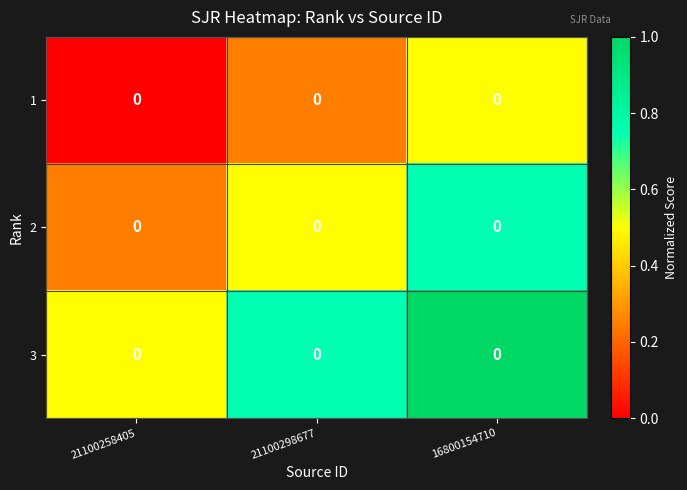

Between 21100298677 and 16800154710, which is larger?

16800154710